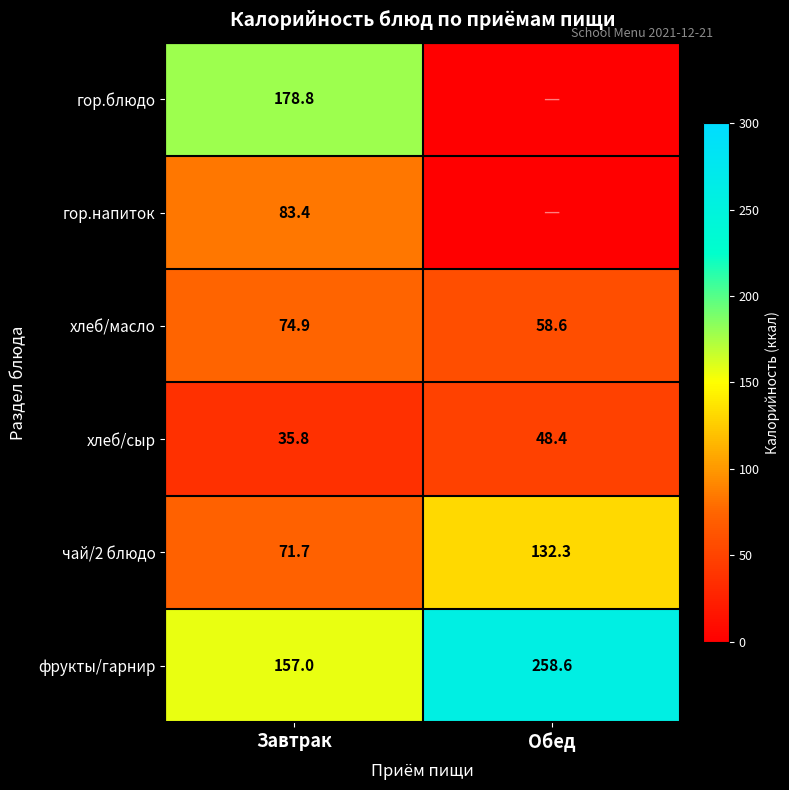

Where is хлеб/сыр nearest to the value 42?

Завтрак